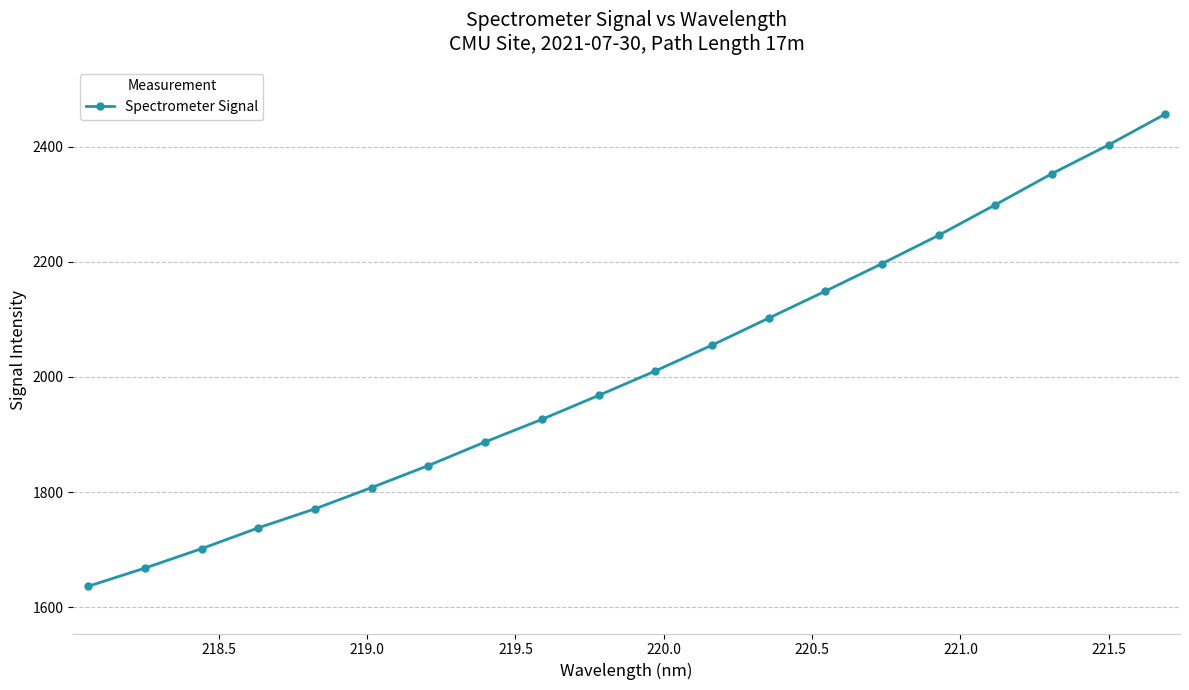

What is the value of the 3rd point from the left?

1701.6